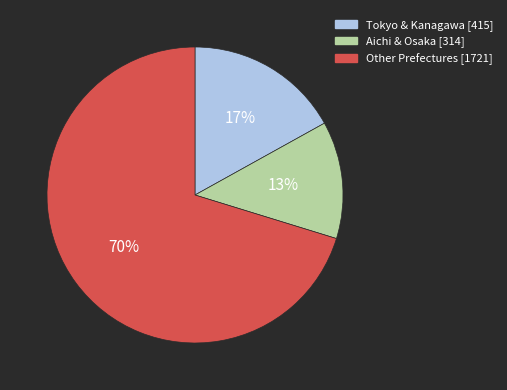

What is the largest slice in the pie chart?

Other Prefectures [1721]